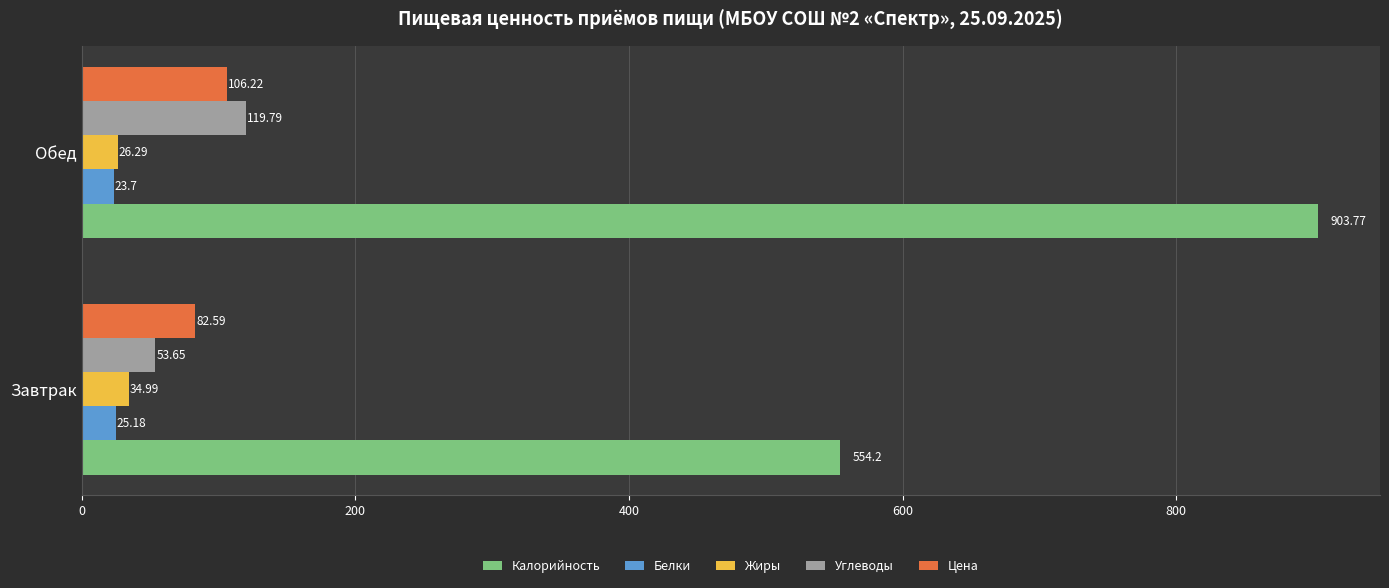

At which label is Калорийность closest to 728?

Завтрак